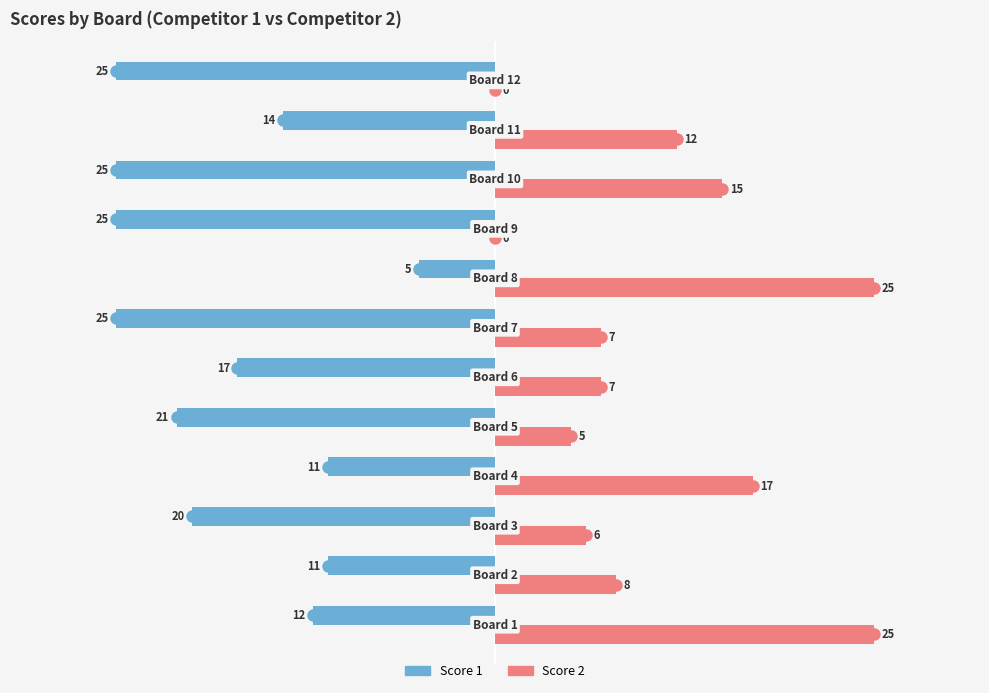

What is the greatest value displayed?

25